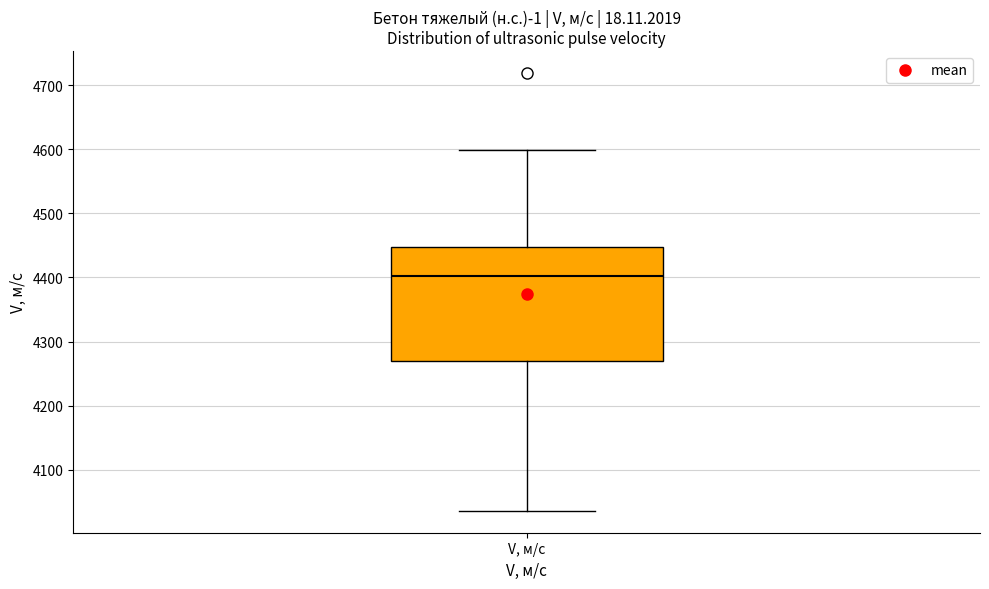

Transcribe this box plot: give where the median line is, the range the box spans, and where the two whiskers end, as read against the y-axis. The values are not printed on the chart, so give them approximately, as read against the axis.

median 4400, box 4270 to 4450, whiskers 4040 to 4600